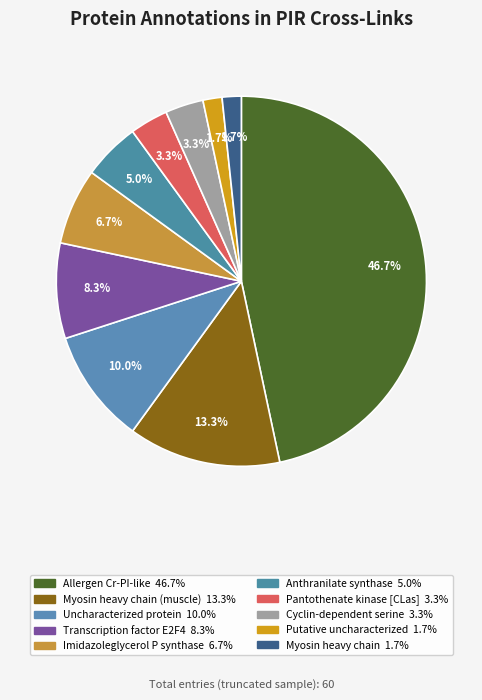

Count the number of slices in the pie.

10